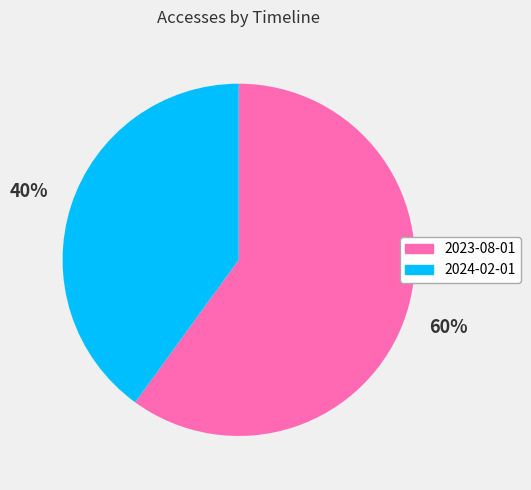

Which category has the biggest portion of the pie?

2023-08-01